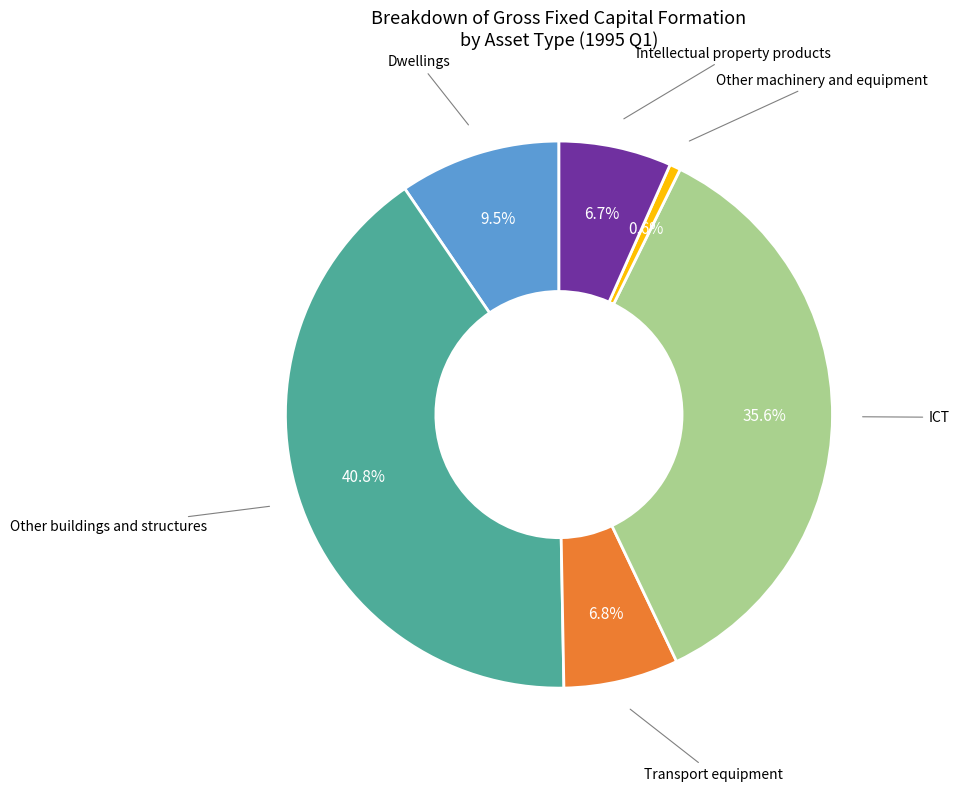

What is the total percentage of Intellectual property products and ICT?

42.3%